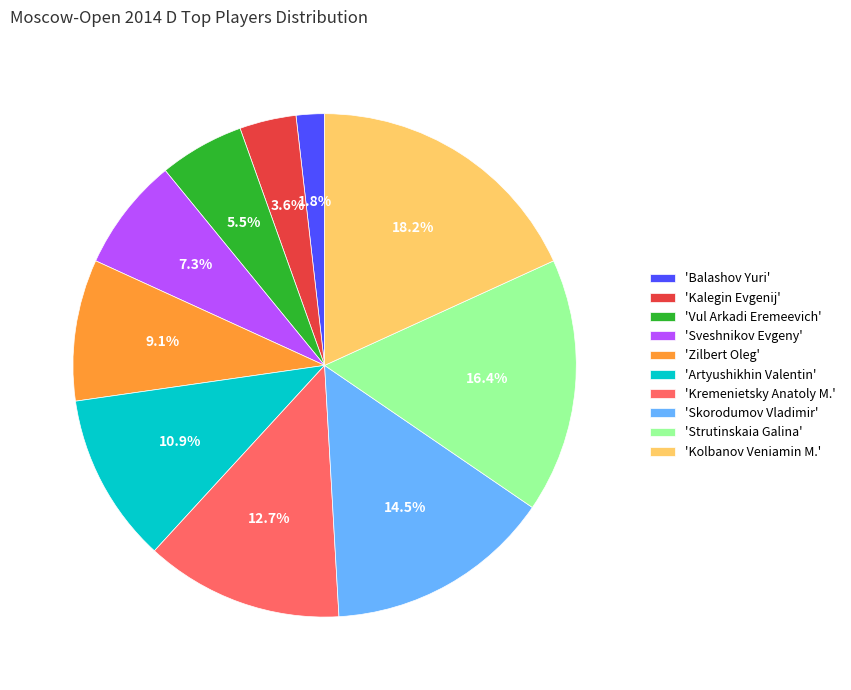

Combined, do 'Kalegin Evgenij' and 'Kremenietsky Anatoly M.' account for over 50%?

No